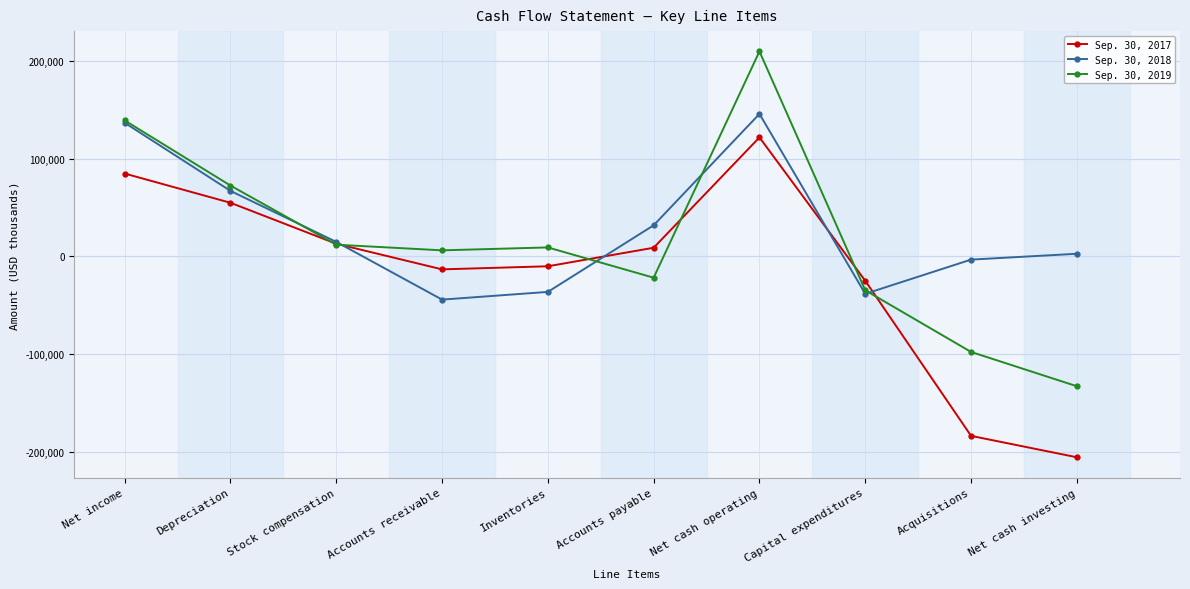

Where is the first local maximum for Sep. 30, 2018?

Net cash operating